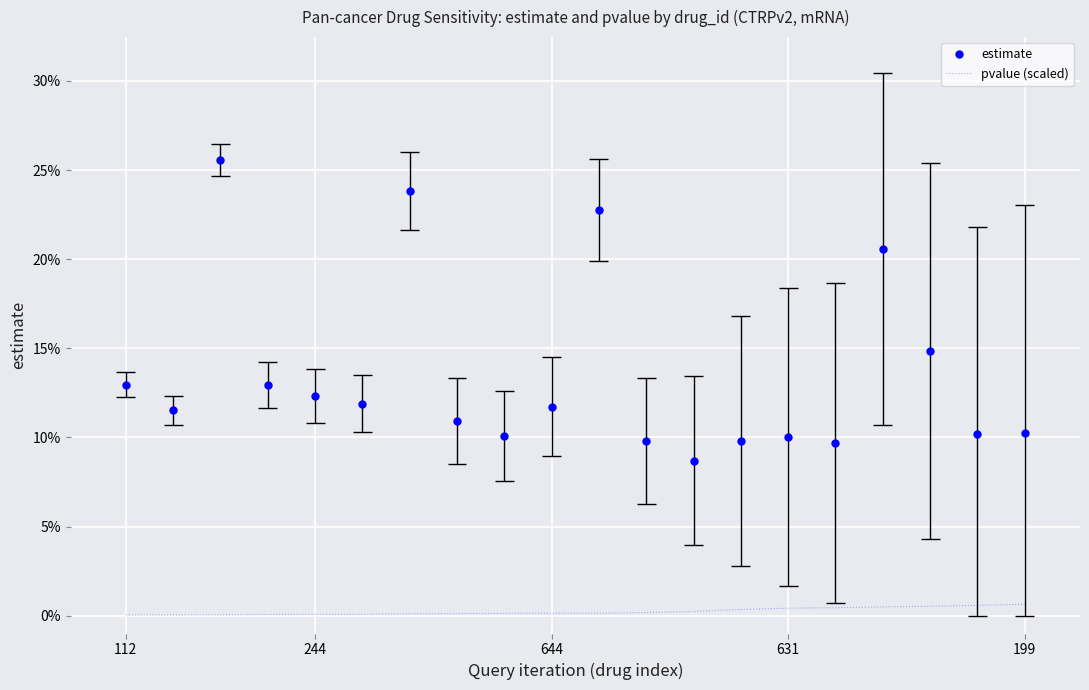

What is the average value of the estimate series?

0.1